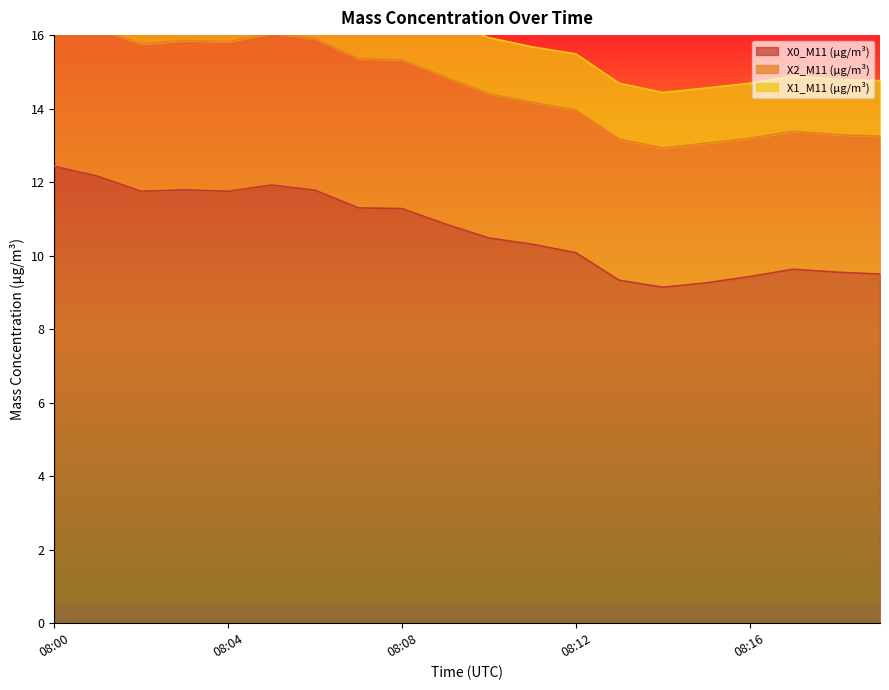

What is the sum of the X1_M11 (μg/m³) values at 08:13 and 08:00?

3.1